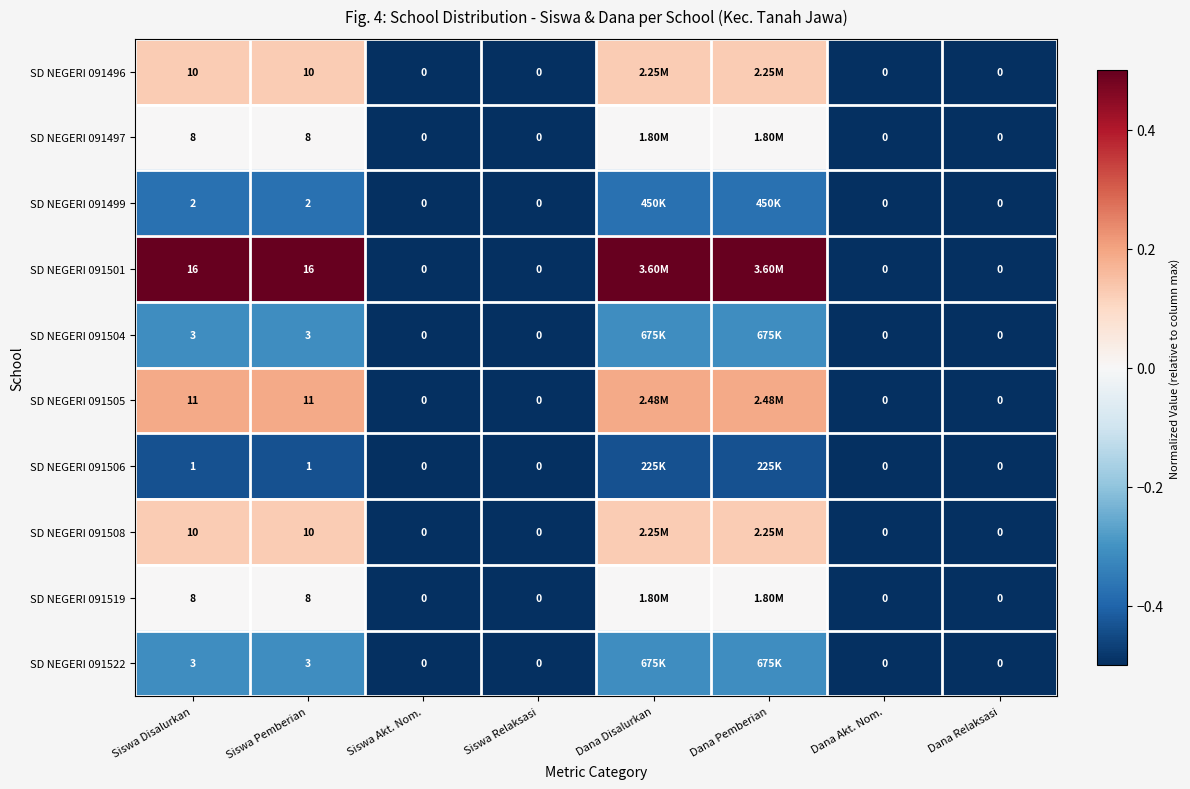

Is the value of SD NEGERI 091504 at Dana Akt. Nom. greater than the value of SD NEGERI 091501 at Siswa Disalurkan?

No